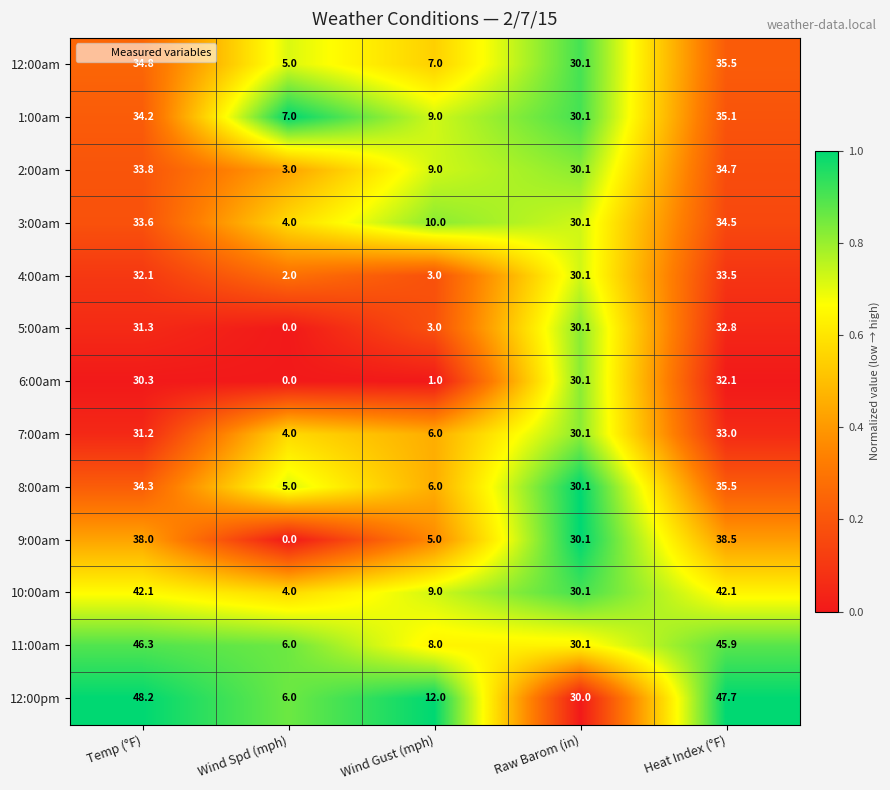

Between Wind Gust (mph) and Heat Index (°F), which series saw the biggest shift?

11:00am